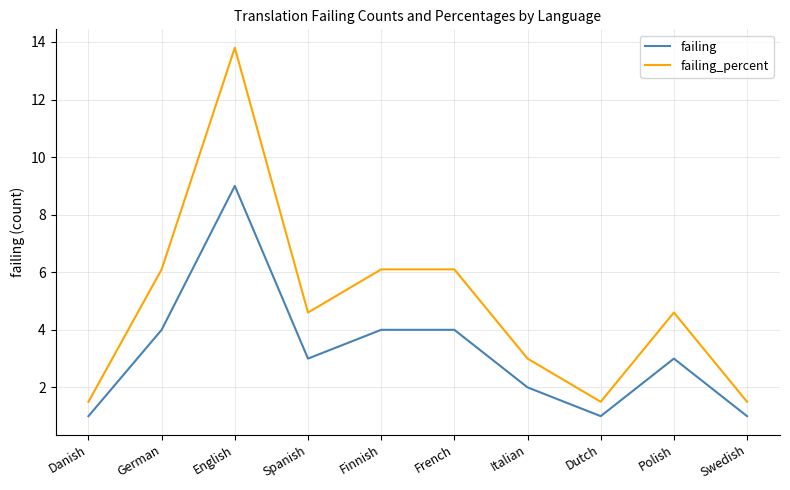

How many series are shown in this chart?

2